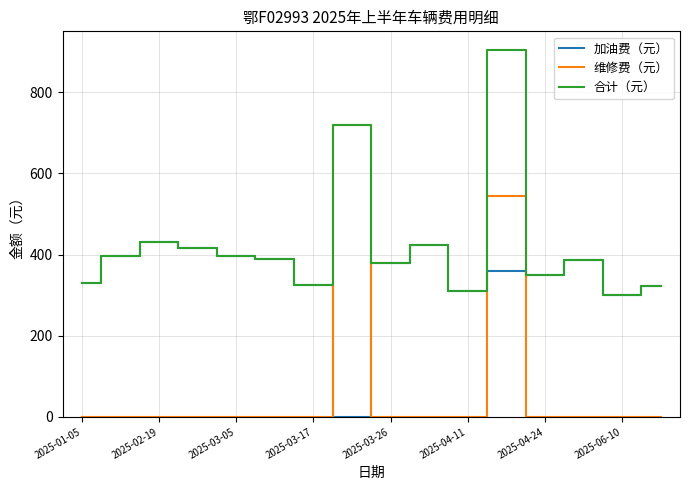

Rank the series by their average value, from lowest to highest.

维修费（元）, 加油费（元）, 合计（元）